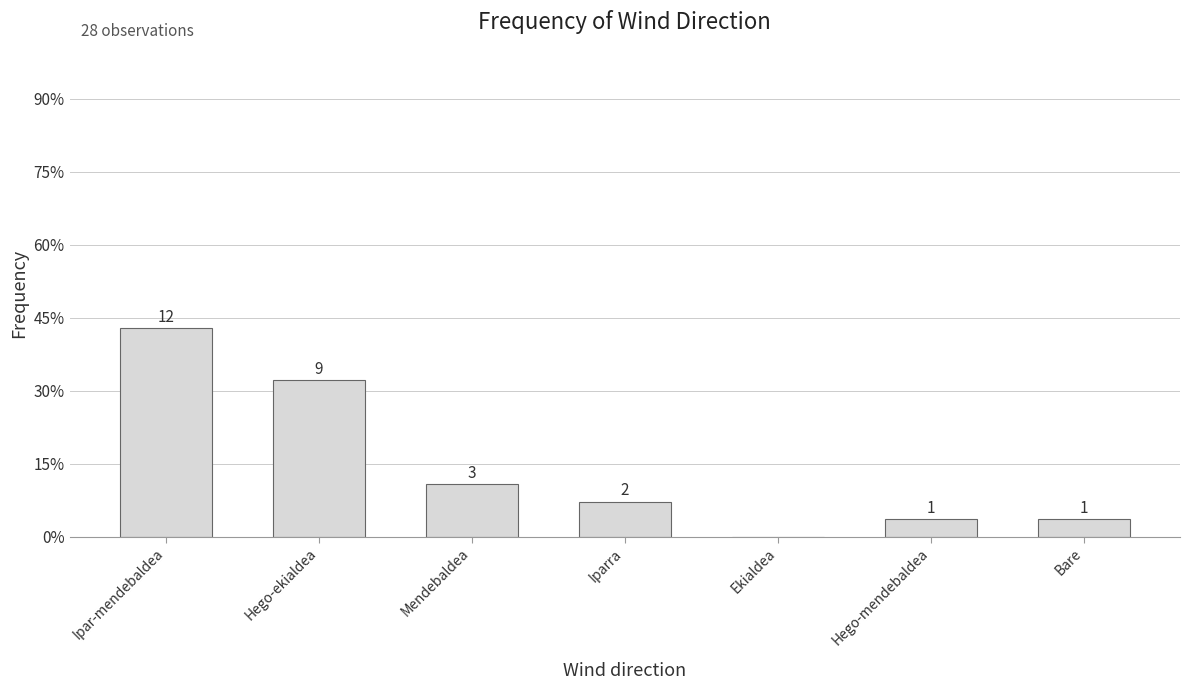

List the labels in order of value, smallest first.

Ekialdea, Hego-mendebaldea, Bare, Iparra, Mendebaldea, Hego-ekialdea, Ipar-mendebaldea